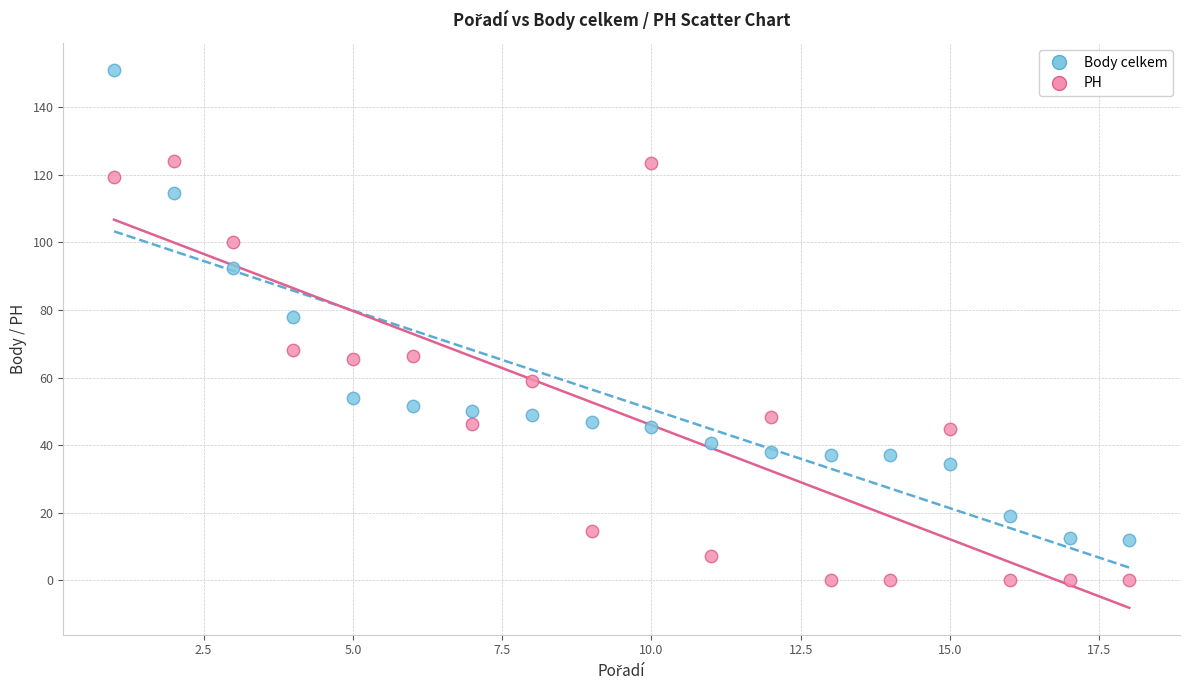

Which series contains the lowest Y value?

PH